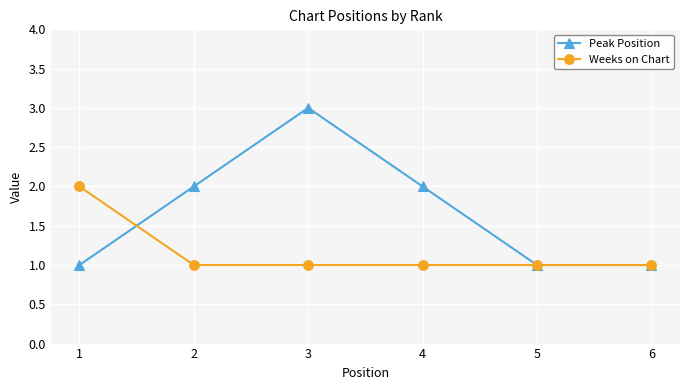

Does the chart have visible grid lines?

Yes